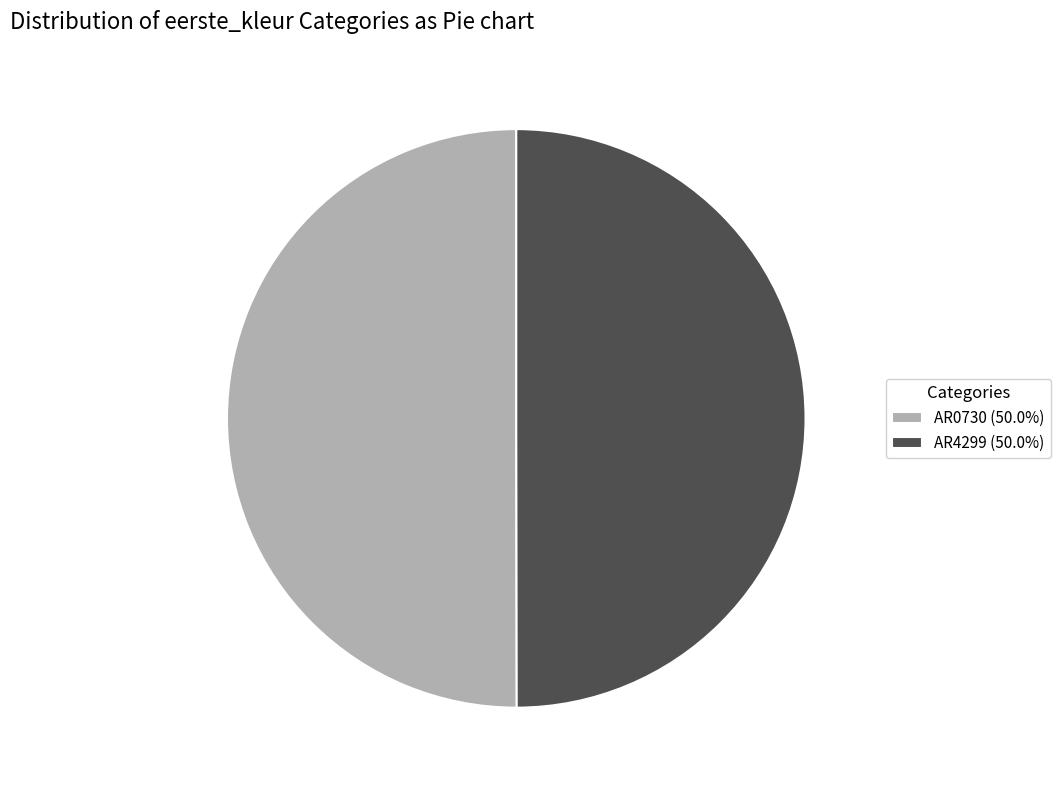

What is the ratio of the value at AR4299 (50.0%) to the value at AR0730 (50.0%)?

1.0